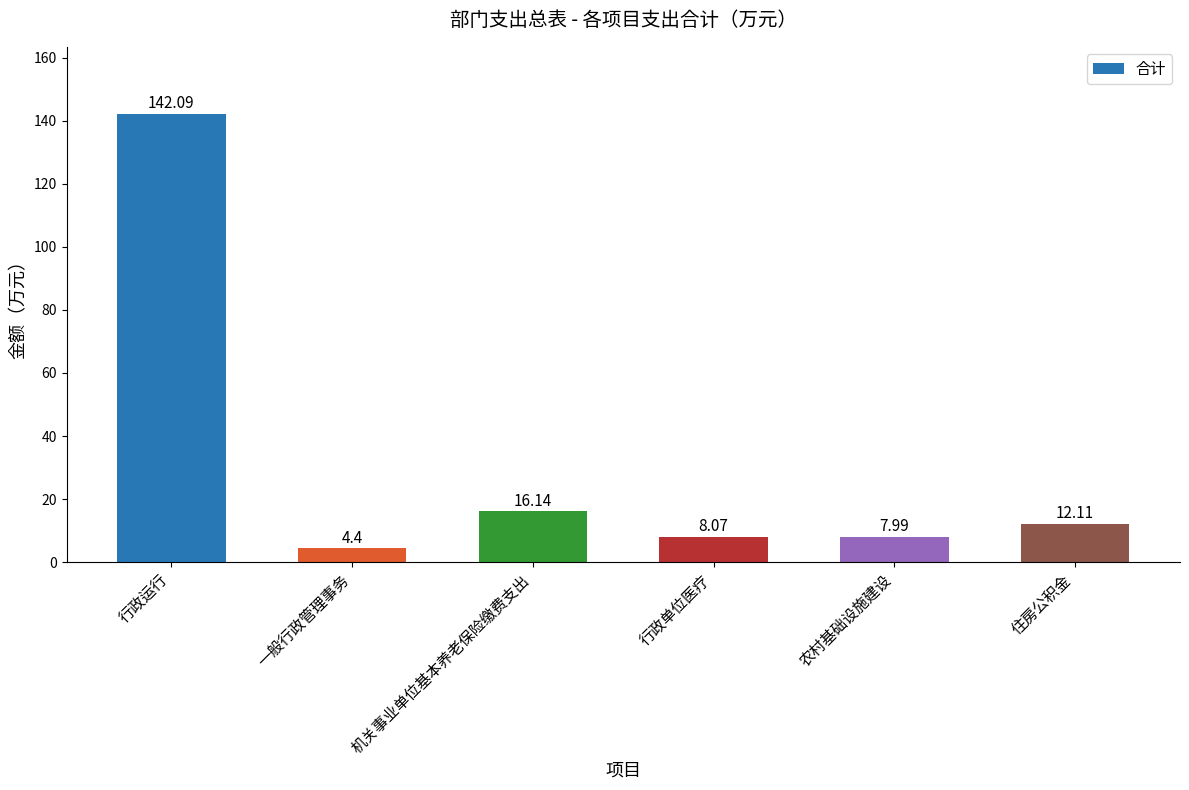

Between 行政单位医疗 and 行政运行, which is larger?

行政运行